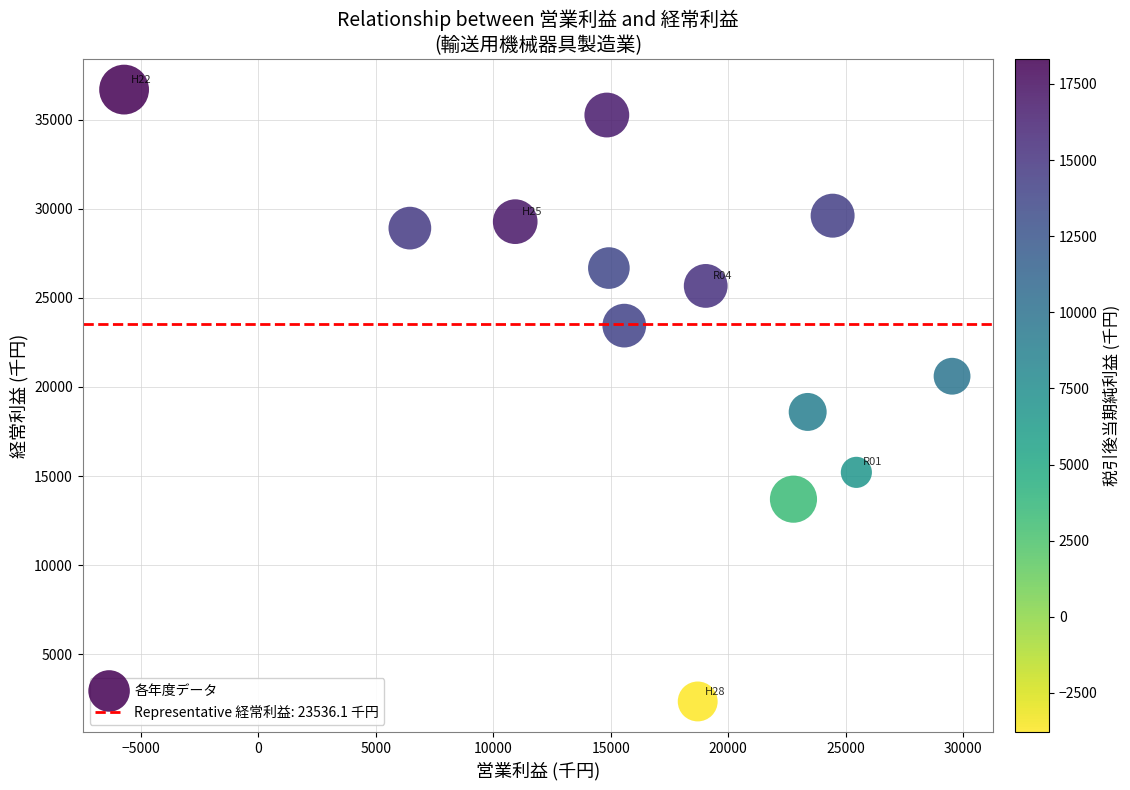

What is the range of X values (max minus min)?

35246.7